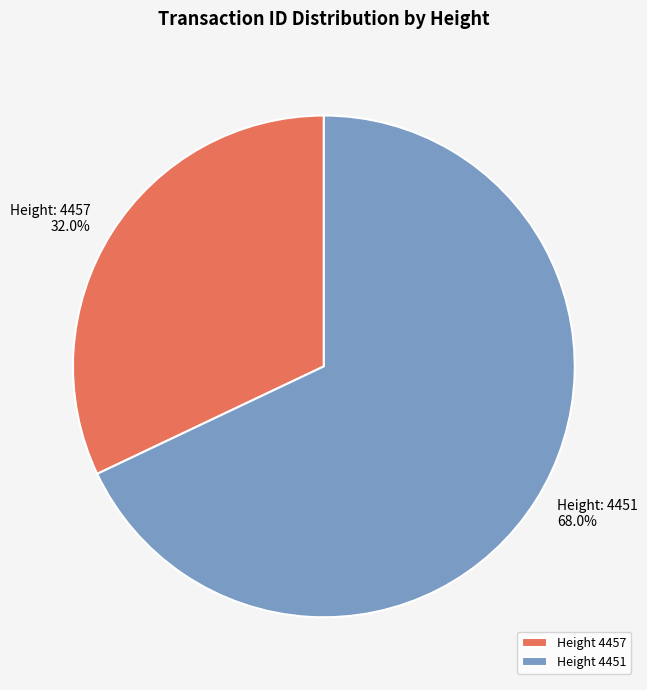

How many slices are in this pie chart?

2